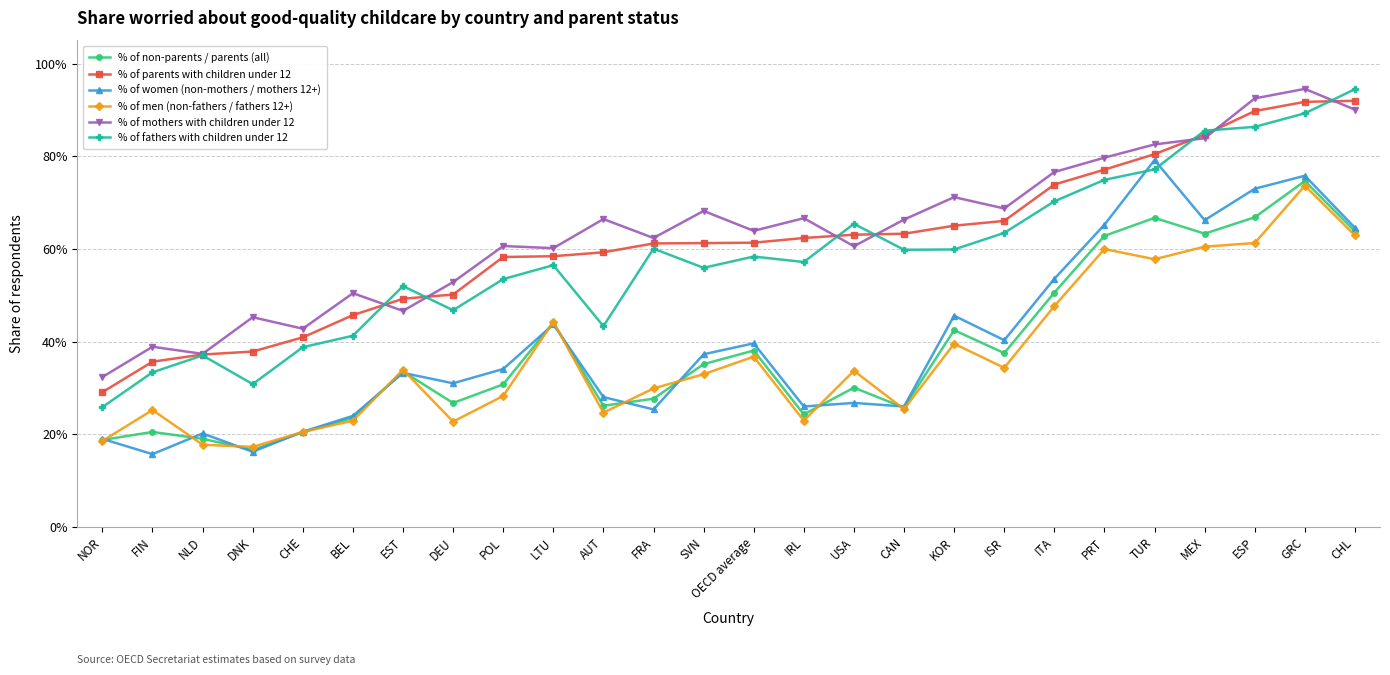

At which category is the sum across all series the highest?

GRC